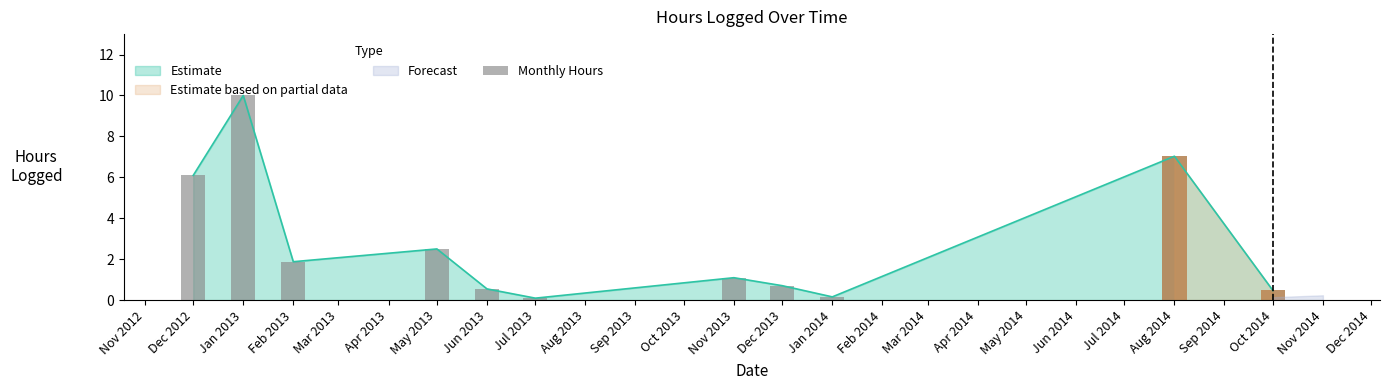

Where is Estimate nearest to the value 5?

Dec 2012